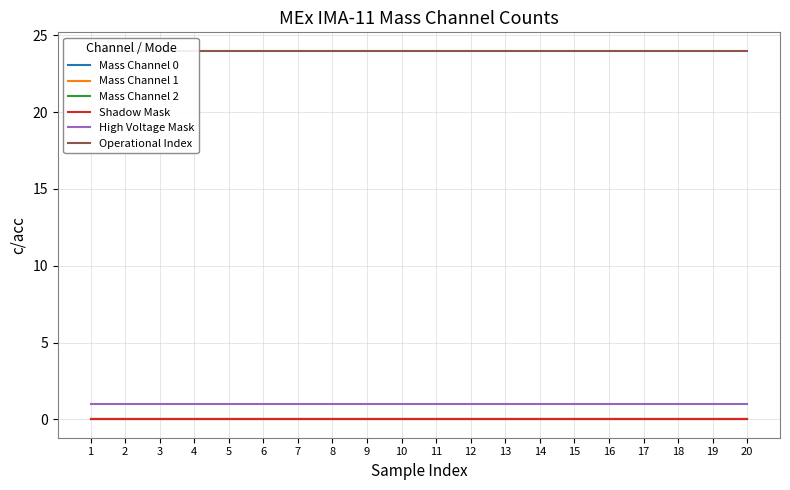

Reading left to right, extract all data points from this chart.

Mass Channel 0: 1=0	2=0	3=0	4=0	5=0	6=0	7=0	8=0	9=0	10=0	11=0	12=0	13=0	14=0	15=0	16=0	17=0	18=0	19=0	20=0
Mass Channel 1: 1=0	2=0	3=0	4=0	5=0	6=0	7=0	8=0	9=0	10=0	11=0	12=0	13=0	14=0	15=0	16=0	17=0	18=0	19=0	20=0
Mass Channel 2: 1=0	2=0	3=0	4=0	5=0	6=0	7=0	8=0	9=0	10=0	11=0	12=0	13=0	14=0	15=0	16=0	17=0	18=0	19=0	20=0
Shadow Mask: 1=0	2=0	3=0	4=0	5=0	6=0	7=0	8=0	9=0	10=0	11=0	12=0	13=0	14=0	15=0	16=0	17=0	18=0	19=0	20=0
High Voltage Mask: 1=1	2=1	3=1	4=1	5=1	6=1	7=1	8=1	9=1	10=1	11=1	12=1	13=1	14=1	15=1	16=1	17=1	18=1	19=1	20=1
Operational Index: 1=24	2=24	3=24	4=24	5=24	6=24	7=24	8=24	9=24	10=24	11=24	12=24	13=24	14=24	15=24	16=24	17=24	18=24	19=24	20=24